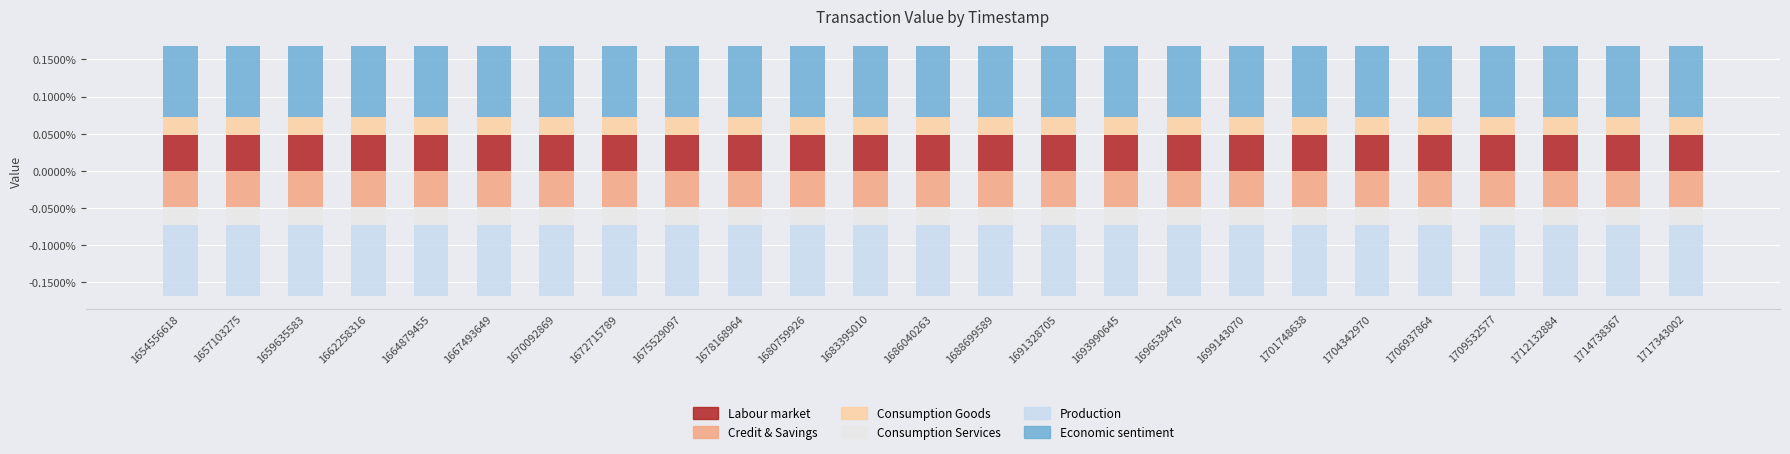

Where is Credit & Savings nearest to the value 0?

1654556618